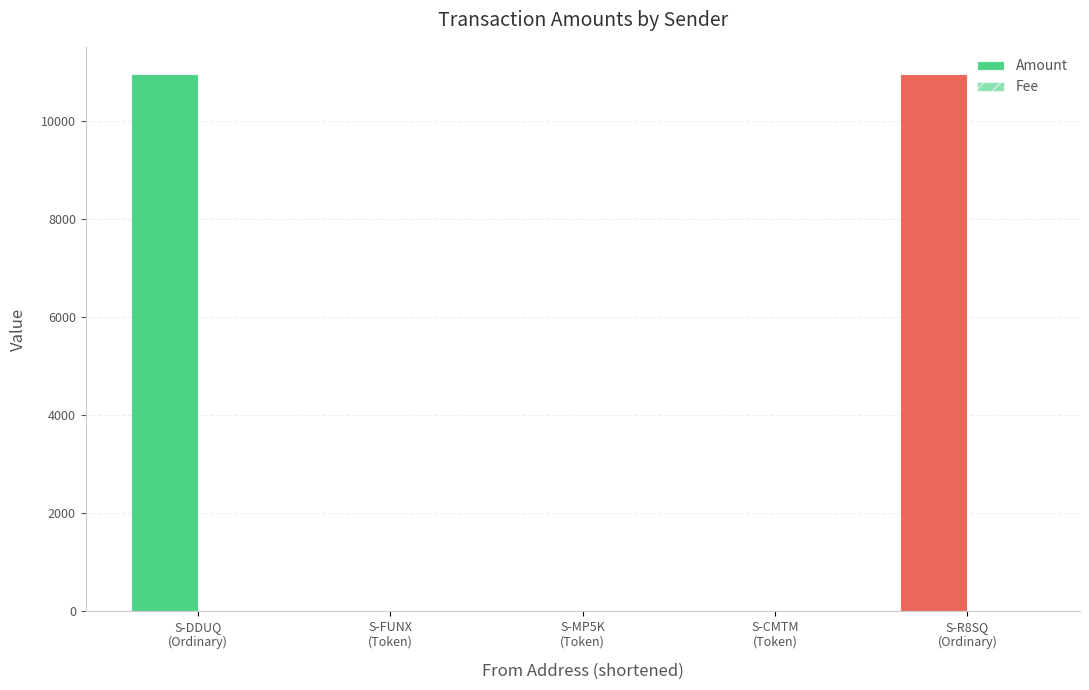

How many distinct data groups are displayed?

2